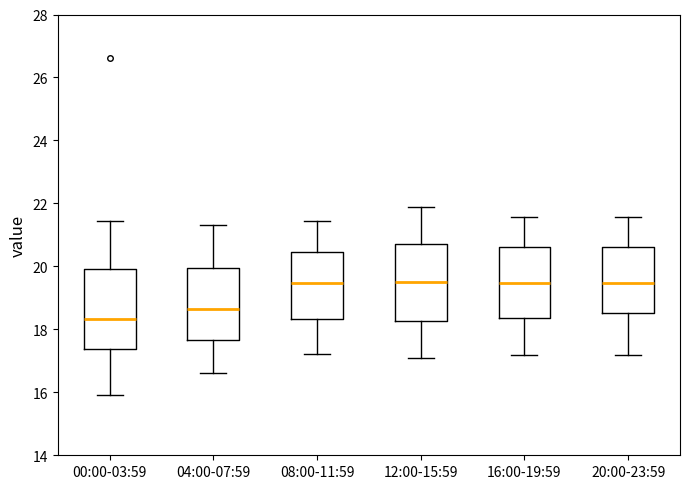

Where is the lower edge of the box for 08:00-11:59 on the y-axis? The values are not printed on the chart, so give them approximately, as read against the axis.

18.4